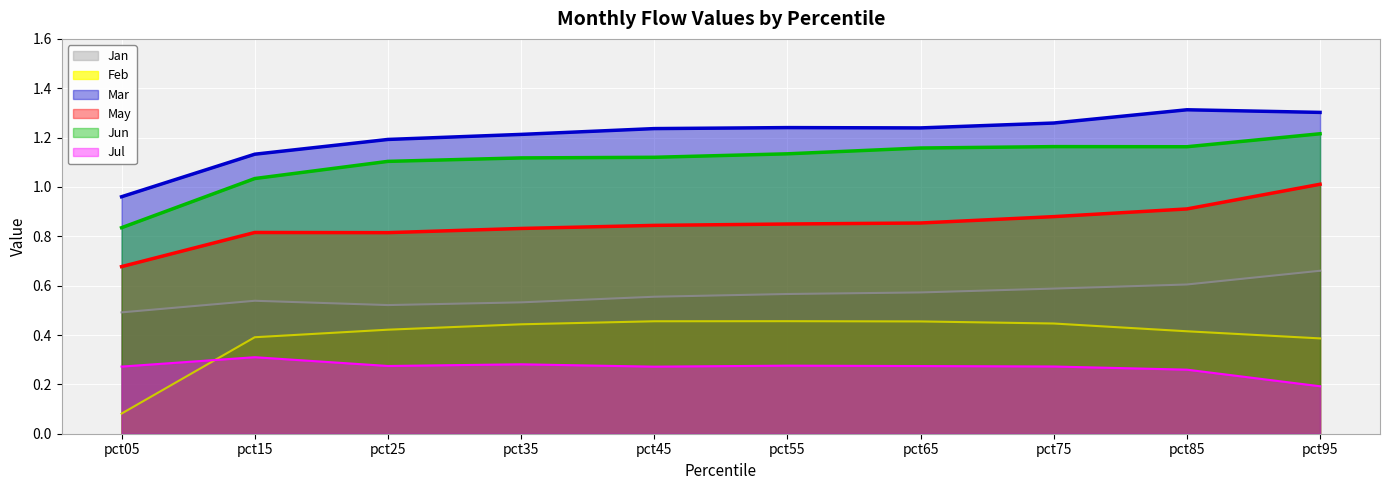

What is the difference between the maximum and second lowest values in the Mar series?

0.2